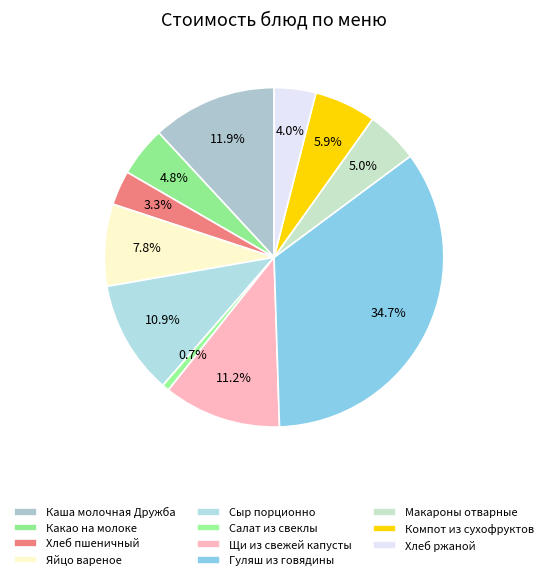

Is there any slice that represents more than half of the pie?

No